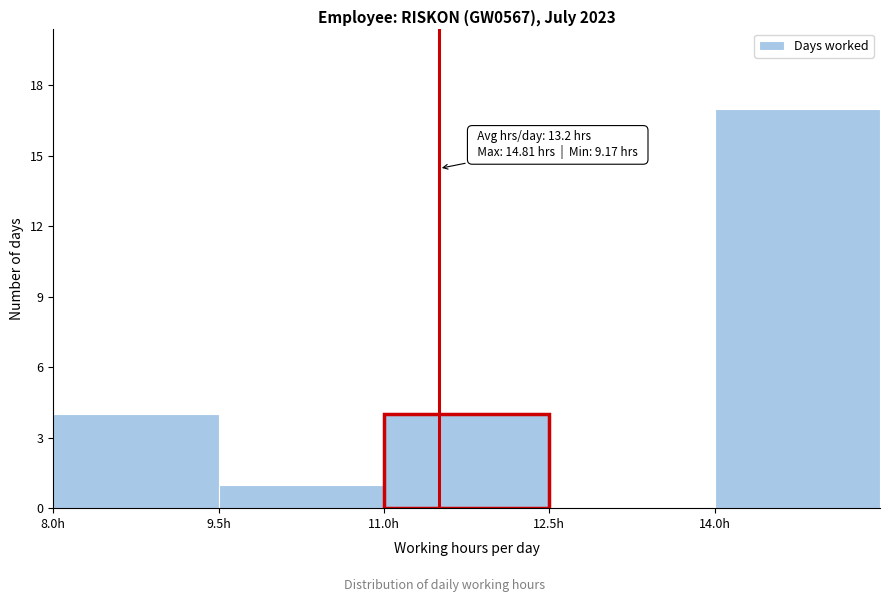

Which range on the x-axis has the tallest bar?

14.0 to 15.5